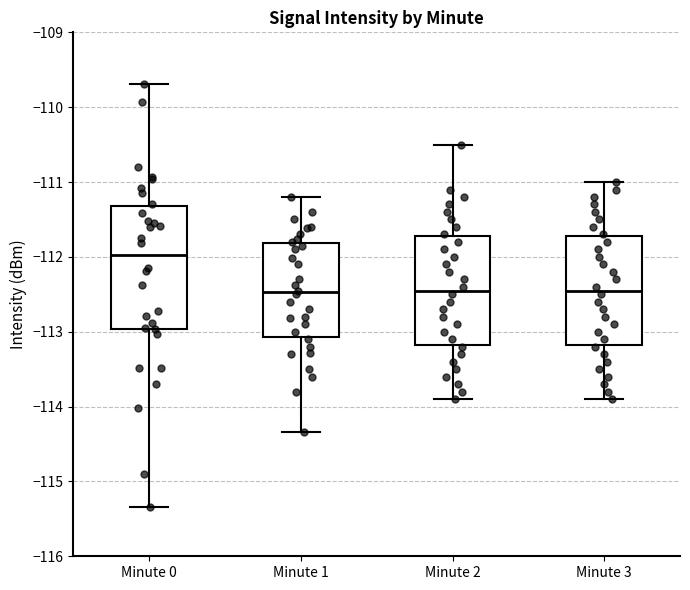

Comparing the boxes themselves (not the whiskers), which one is the tallest?

Minute 0